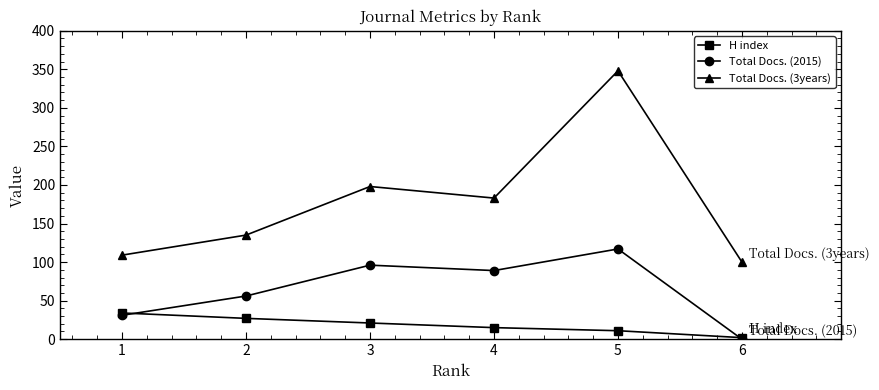

Does the chart have visible grid lines?

No